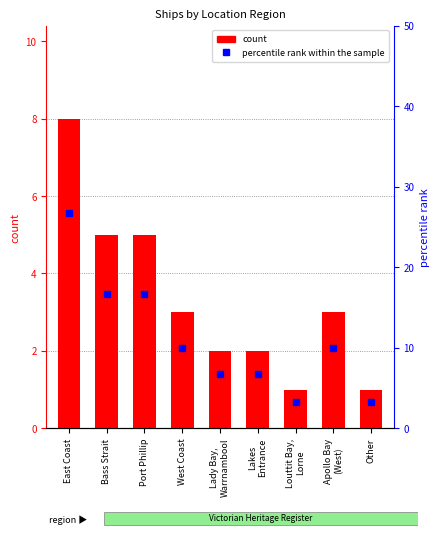

What are all the series names shown in the legend?

count, percentile rank within the sample